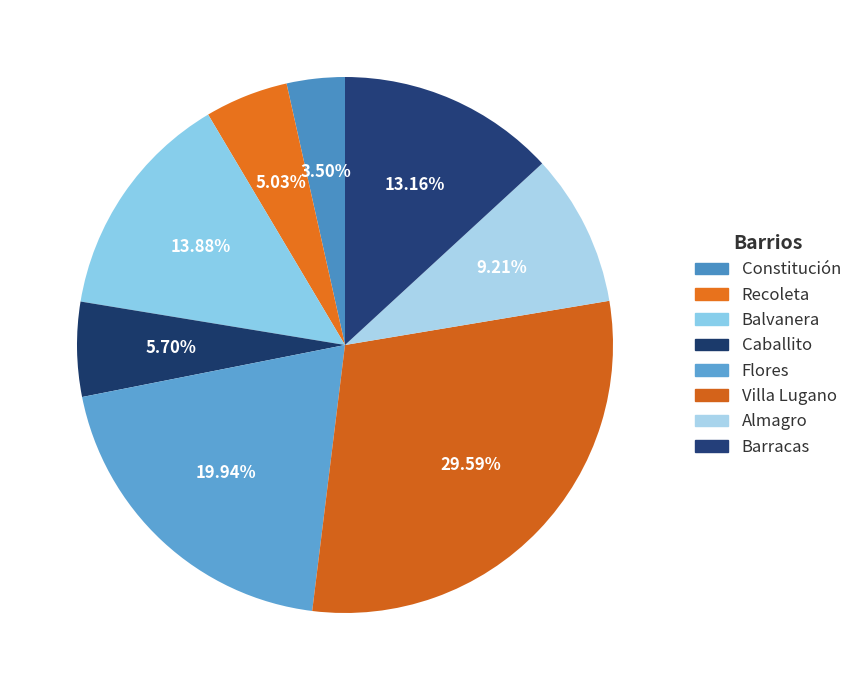

Which has a higher value, Villa Lugano or Flores?

Villa Lugano